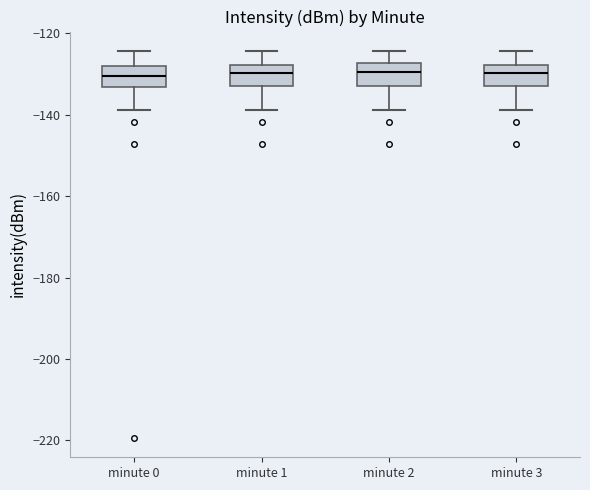

Reading left to right, read every box against the y-axis: the position of its median line, the range the box covers, and the ends of its whiskers. The values are not printed on the chart, so give them approximately, as read against the axis.

minute 0: median -130, box -134 to -128, whiskers -138 to -124
minute 1: median -130, box -134 to -128, whiskers -138 to -124
minute 2: median -130, box -134 to -128, whiskers -138 to -124
minute 3: median -130, box -134 to -128, whiskers -138 to -124